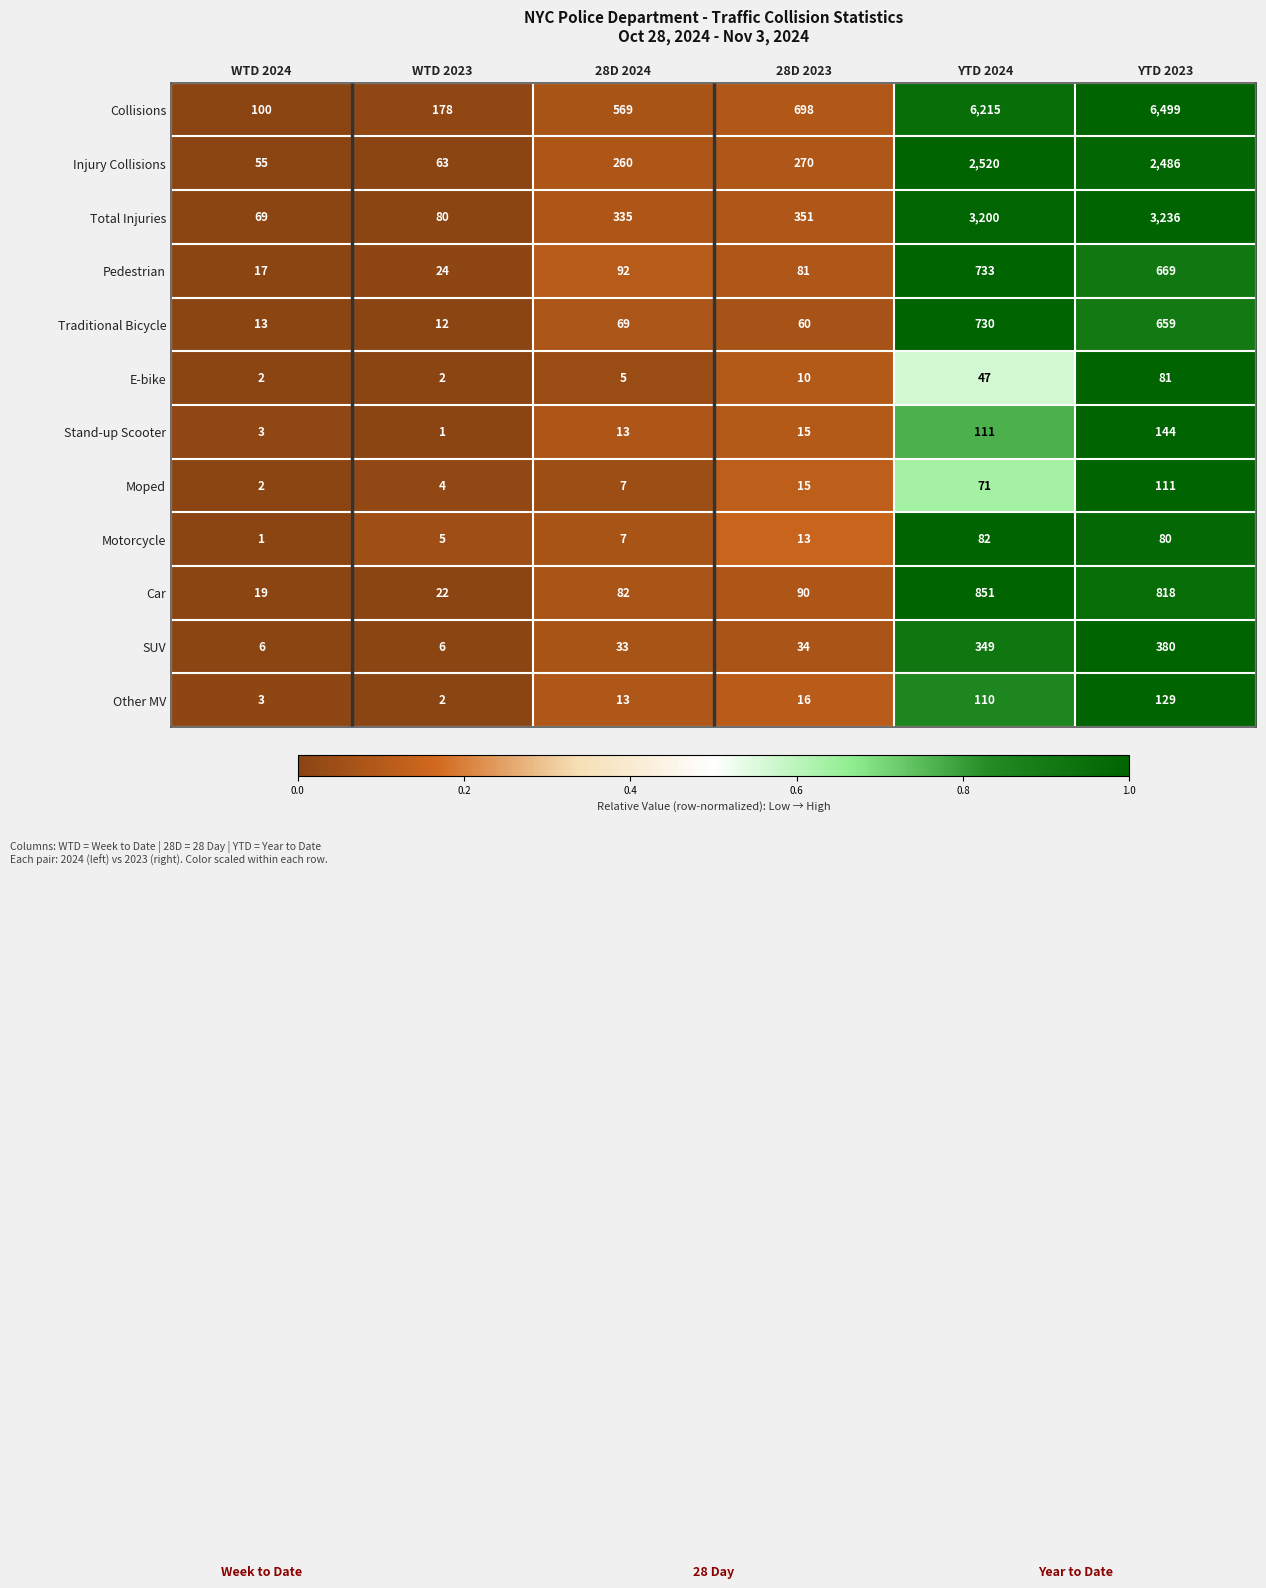

True or false: Moped has a value of 71 at YTD 2024.

True